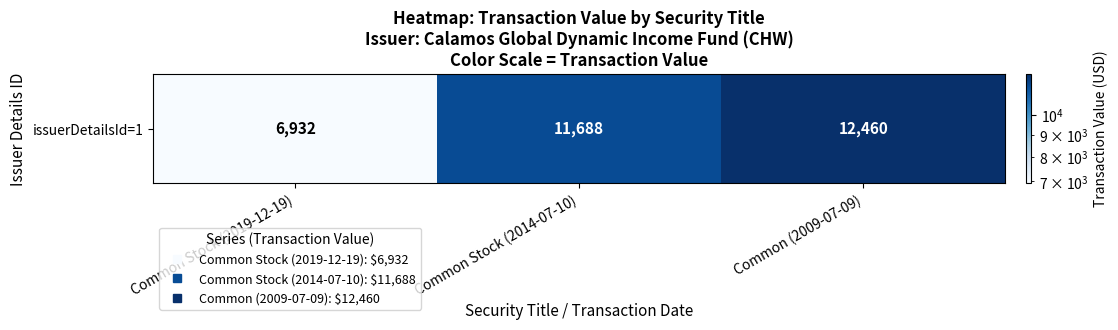

Count the number of categories in the chart.

3